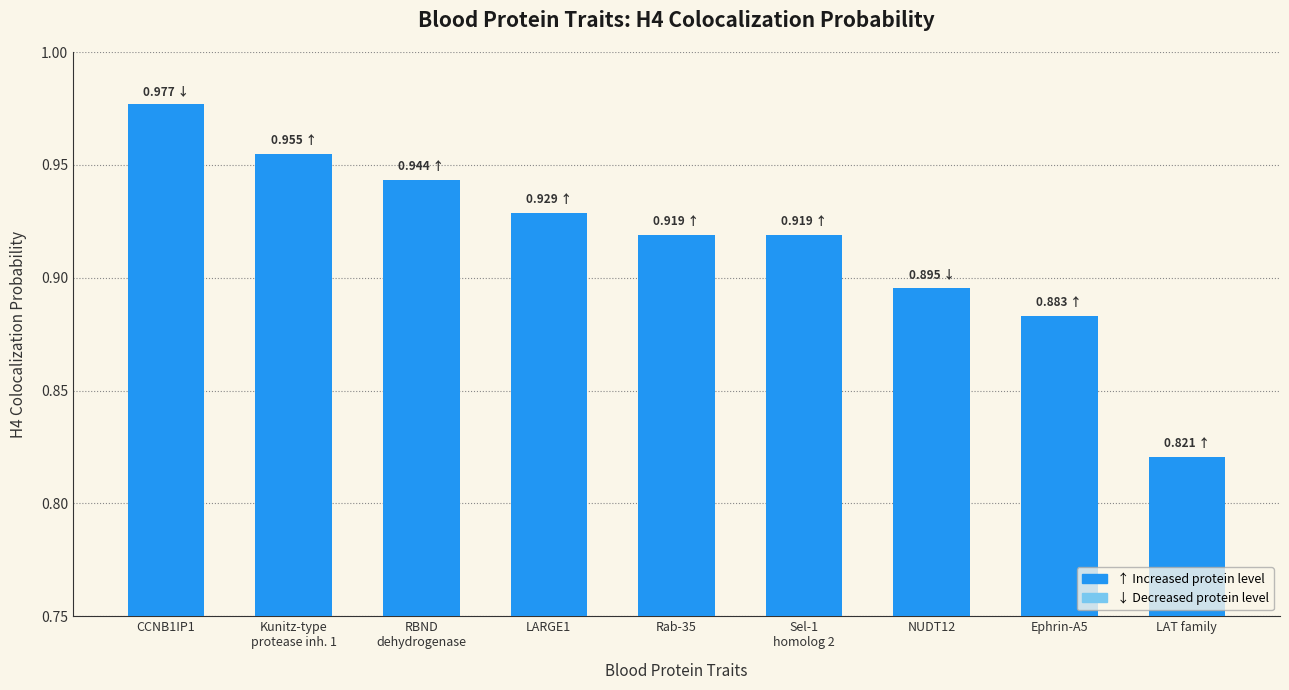

Between CCNB1IP1 and LAT family, which is larger?

CCNB1IP1